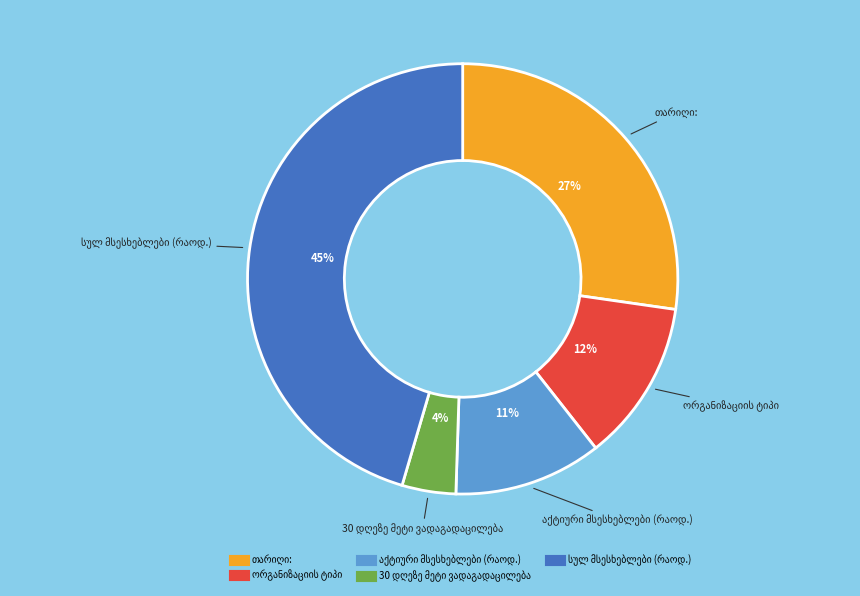

To the nearest percent, what is the average slice percentage?

20%